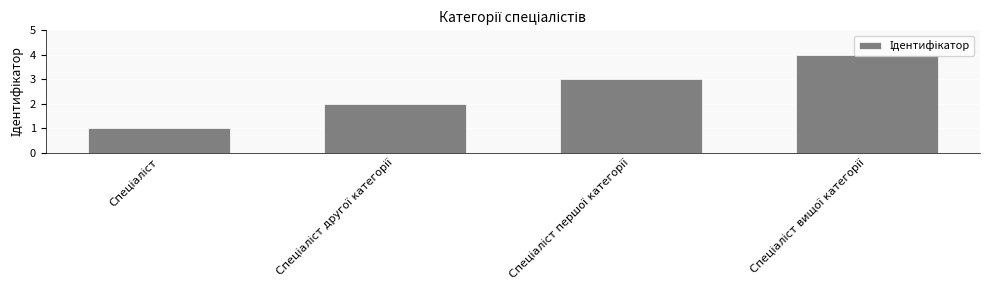

What is the difference between the maximum and minimum values?

3